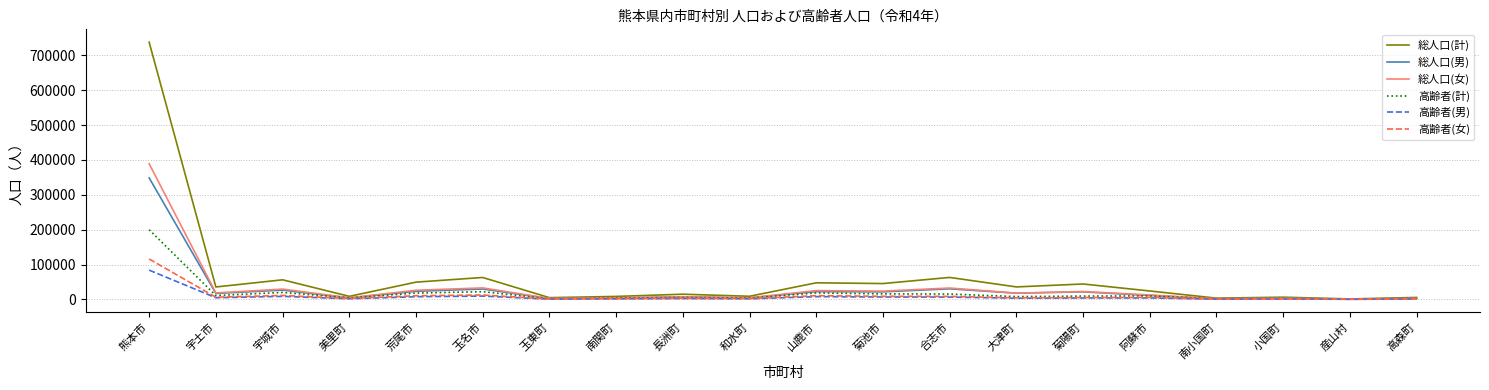

How many lines are shown in the chart?

6